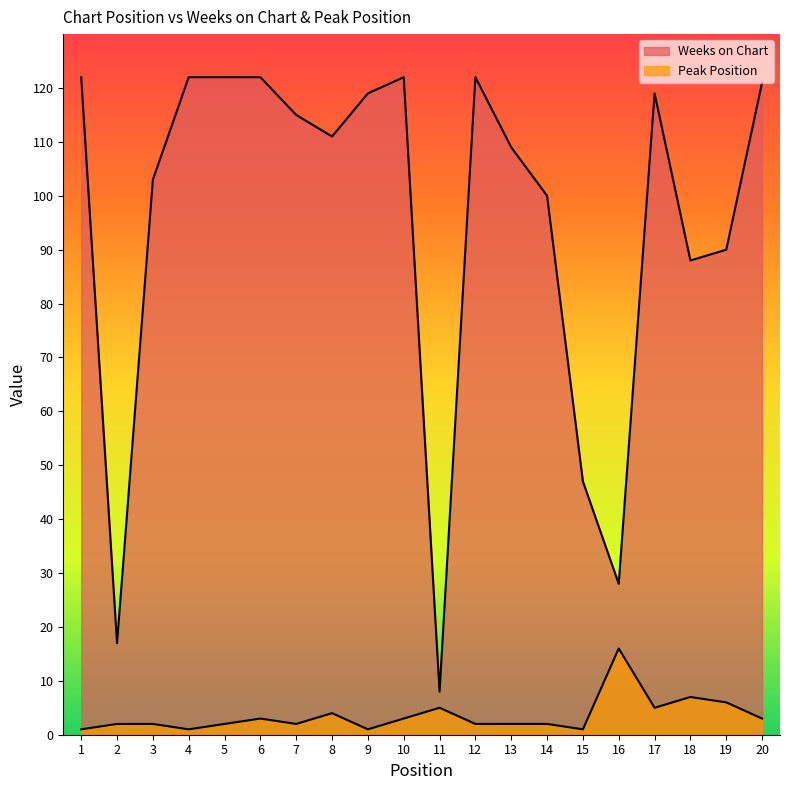

What is the average value of the Peak Position series?

4